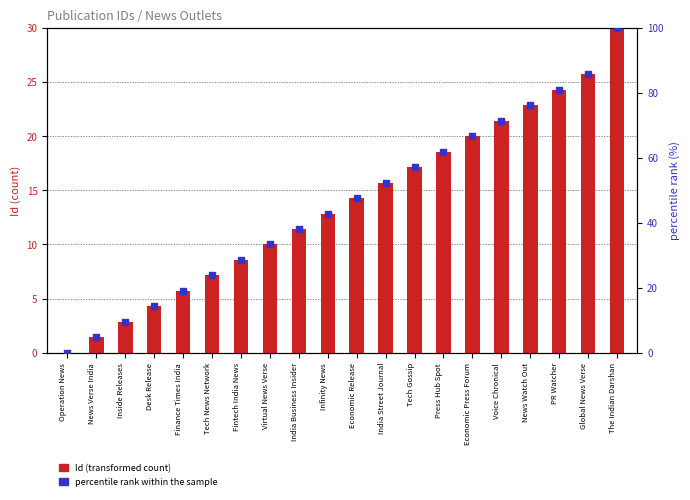

At which category is the sum across all series the highest?

The Indian Darshan